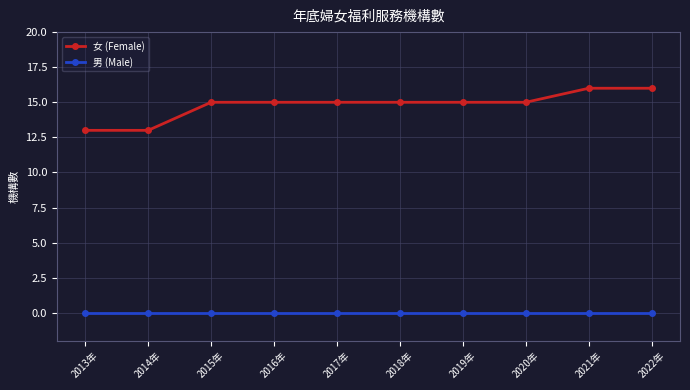

Read the 女 (Female) value at 2019年.

15